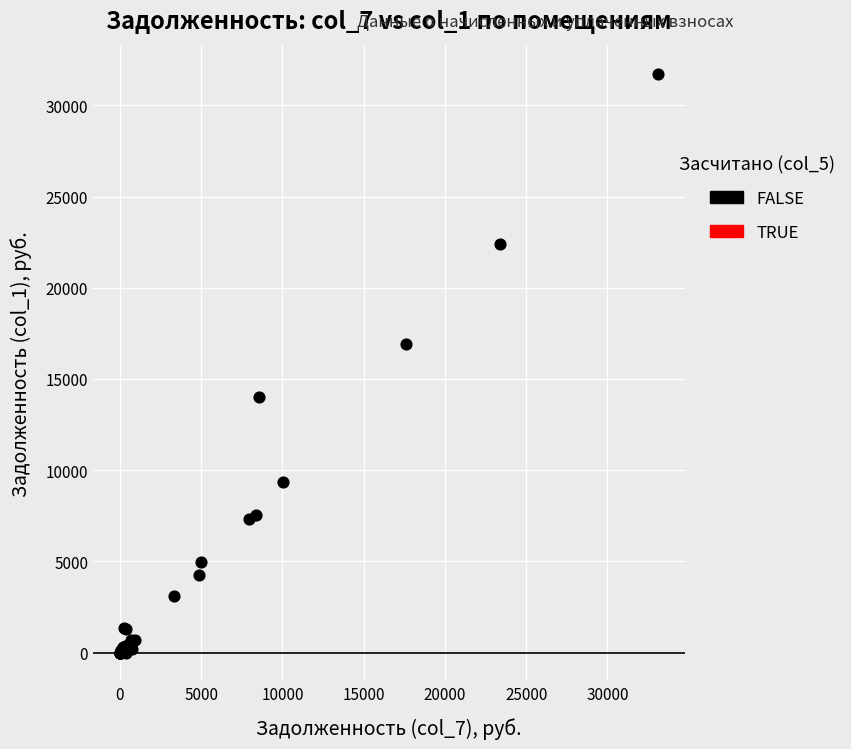

What Y value in the scatter plot is closest to 15869?

16909.4